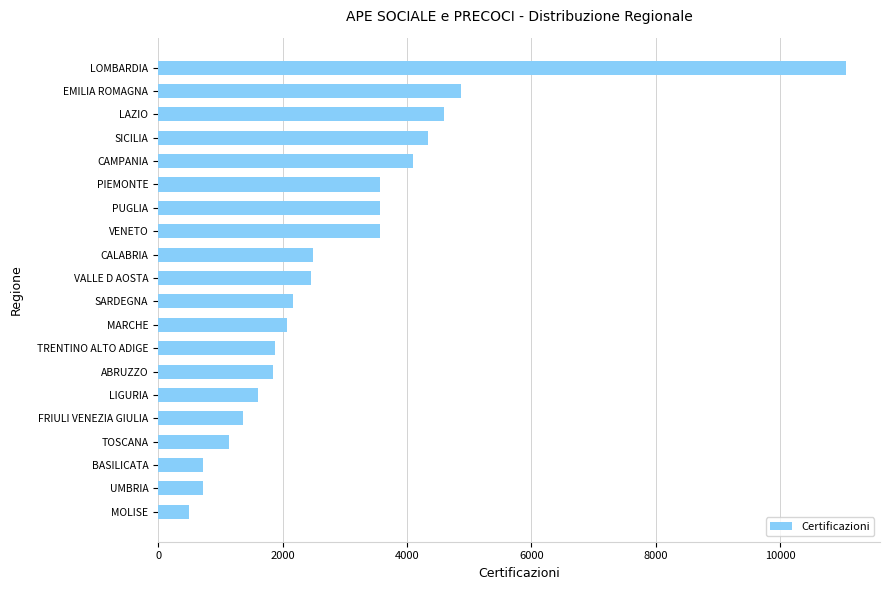

The value at VENETO is 903. True or false?

False